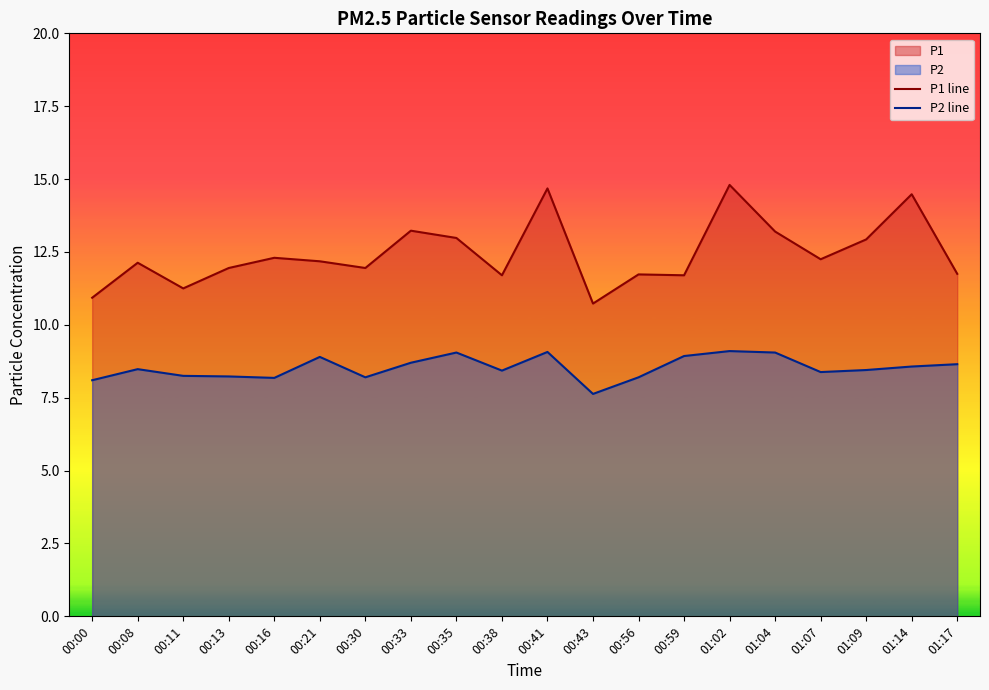

Which label corresponds to the largest value in the chart?

01:02